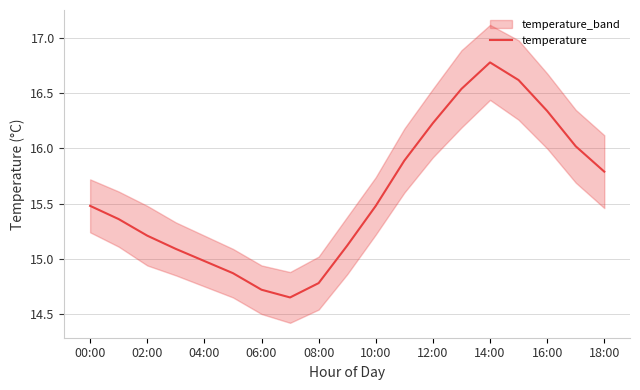

True or false: temperature has a value of 15.5 at 00:00.

True